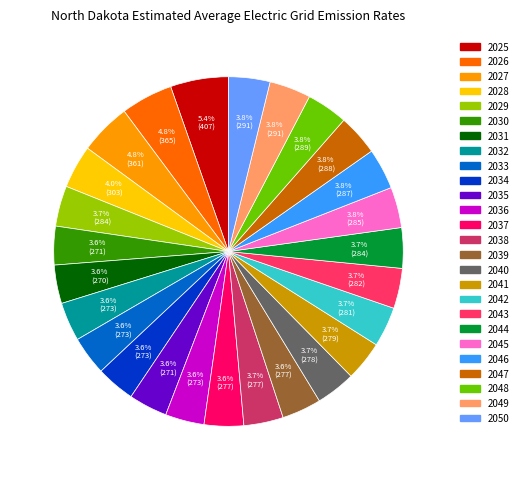

To the nearest percent, what is the combined percentage of 2039 and 2032?

7%